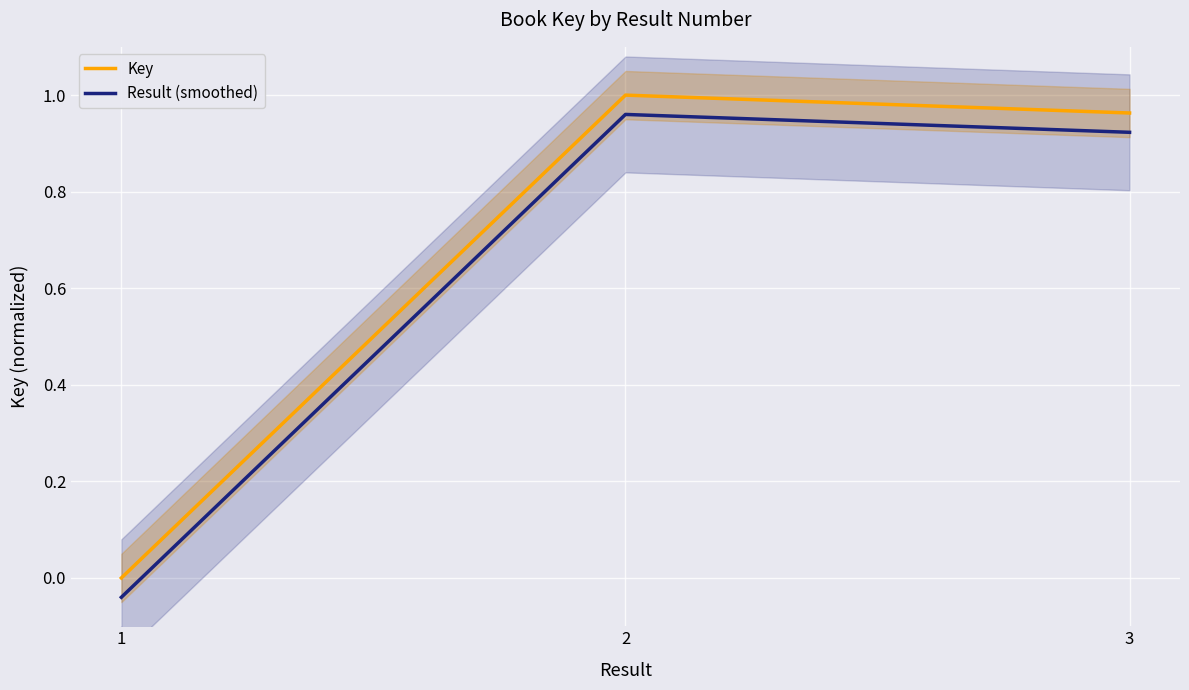

How many series are shown in this chart?

2